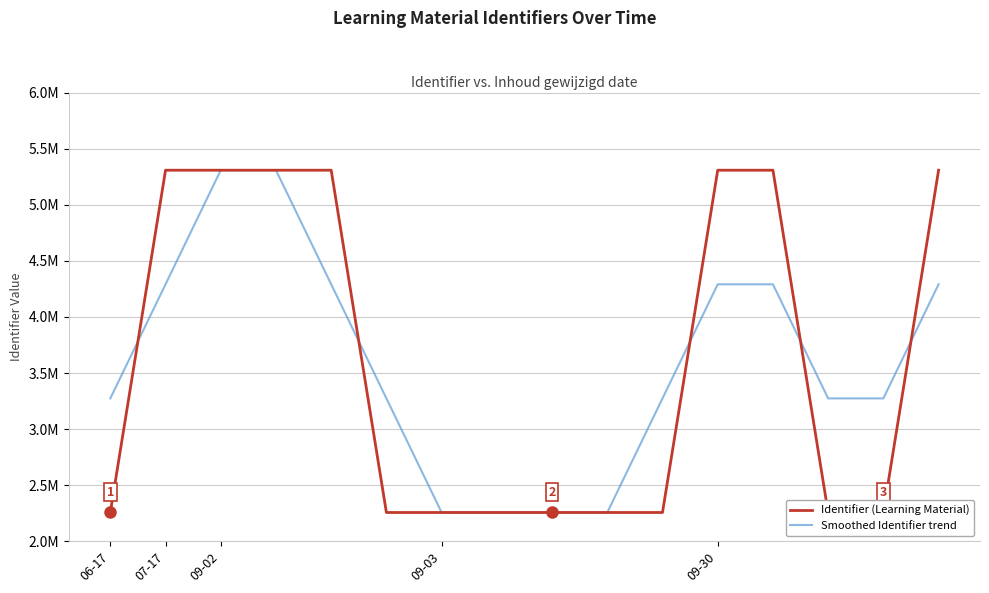

Where is the first local minimum for Smoothed Identifier trend?

09-03